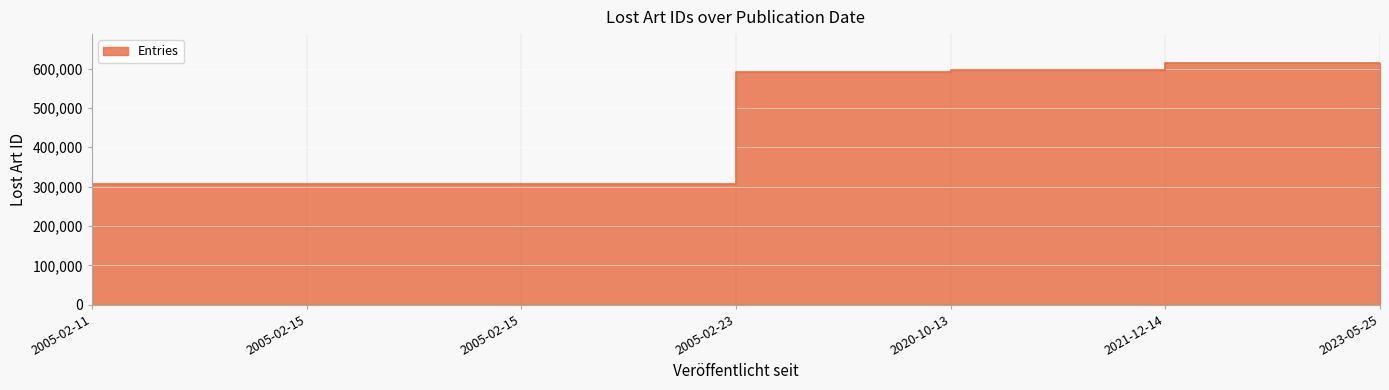

True or false: the data shows 772337 at 2020-10-13.

False